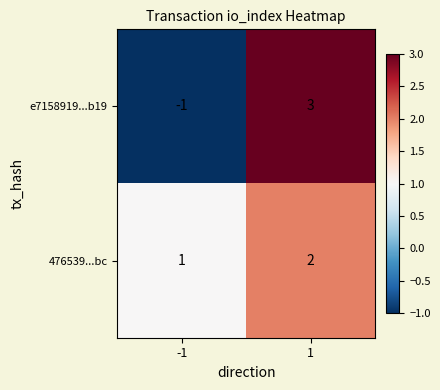

Which series has the widest spread of values?

e7158919...b19